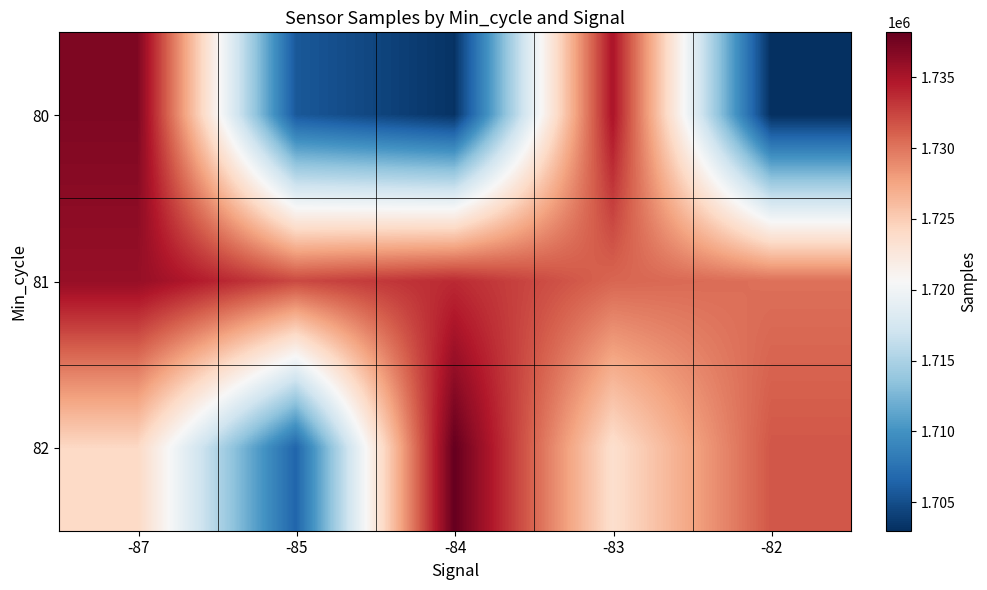

How many data points does each series have?

5